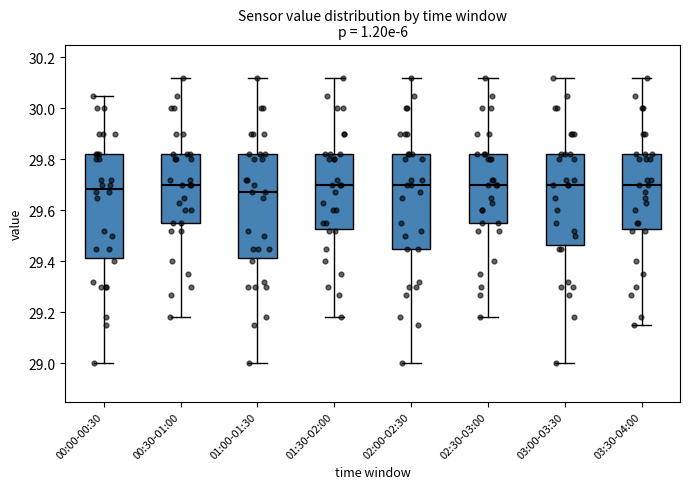

Reading left to right, transcribe this box plot: for each box, give where its median line is, the range the box spans, and where its two whiskers end, as read against the y-axis. The values are not printed on the chart, so give them approximately, as read against the axis.

00:00-00:30: median 29.68, box 29.42 to 29.82, whiskers 29.00 to 30.06
00:30-01:00: median 29.70, box 29.56 to 29.82, whiskers 29.18 to 30.12
01:00-01:30: median 29.68, box 29.42 to 29.82, whiskers 29.00 to 30.12
01:30-02:00: median 29.70, box 29.52 to 29.82, whiskers 29.18 to 30.12
02:00-02:30: median 29.70, box 29.46 to 29.82, whiskers 29.00 to 30.12
02:30-03:00: median 29.70, box 29.56 to 29.82, whiskers 29.18 to 30.12
03:00-03:30: median 29.70, box 29.46 to 29.82, whiskers 29.00 to 30.12
03:30-04:00: median 29.70, box 29.52 to 29.82, whiskers 29.16 to 30.12